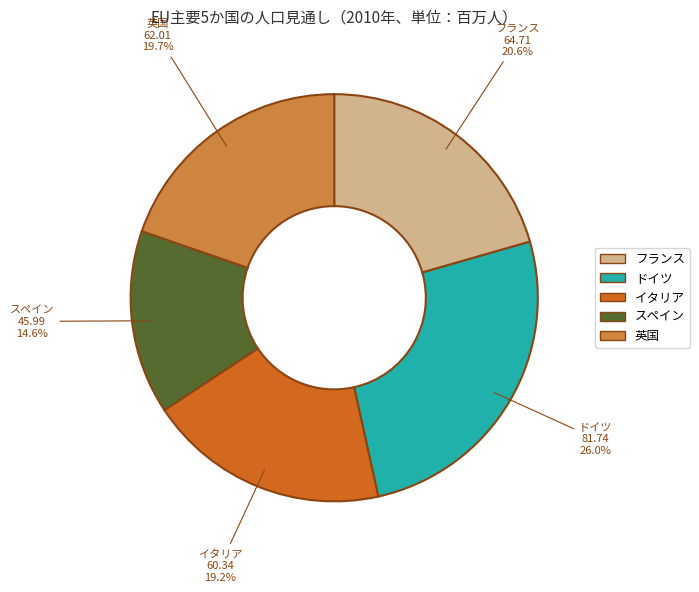

Combined, what portion of the pie is 英国 and フランス?

40.3%